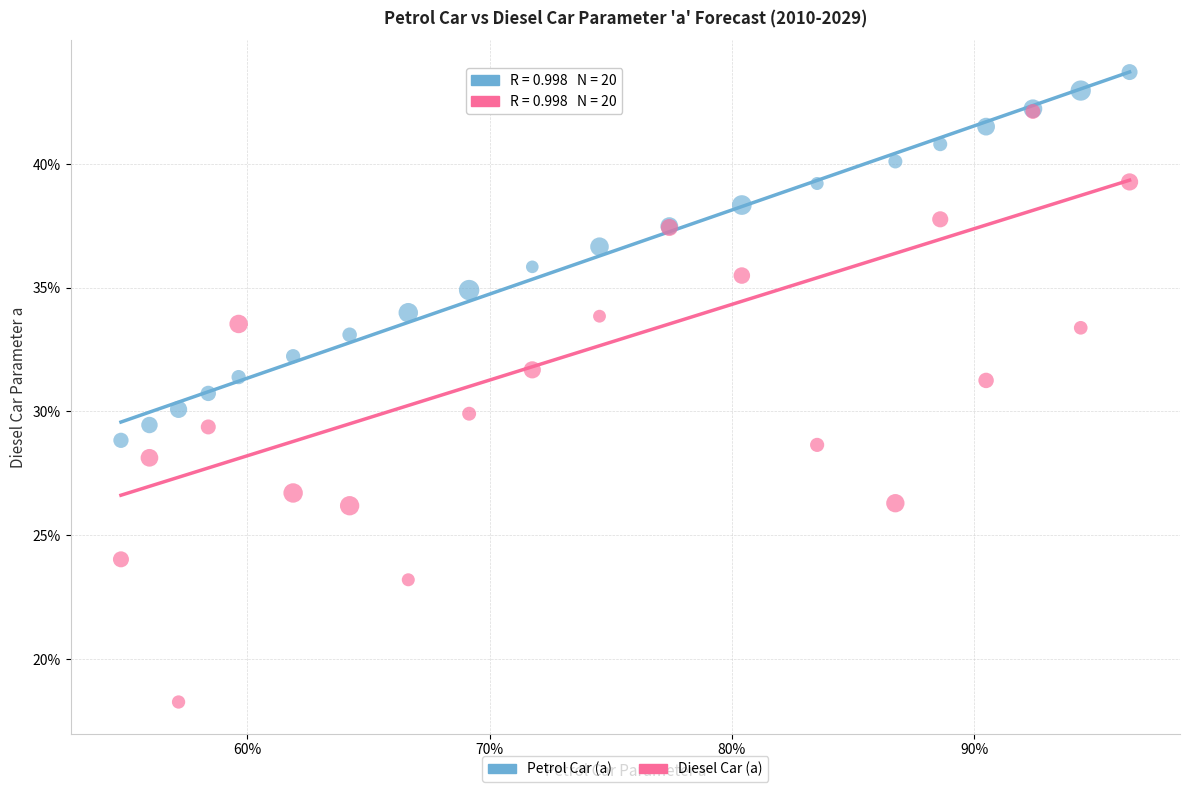

What are all the series names shown in the legend?

Petrol Car (a), Diesel Car (a)